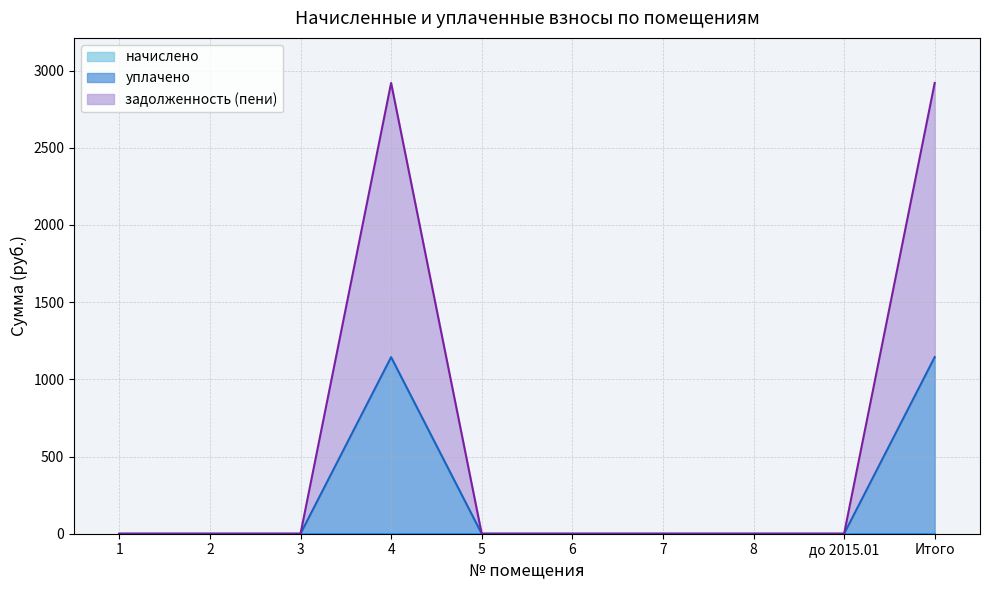

Which series has the widest spread of values?

задолженность (пени)